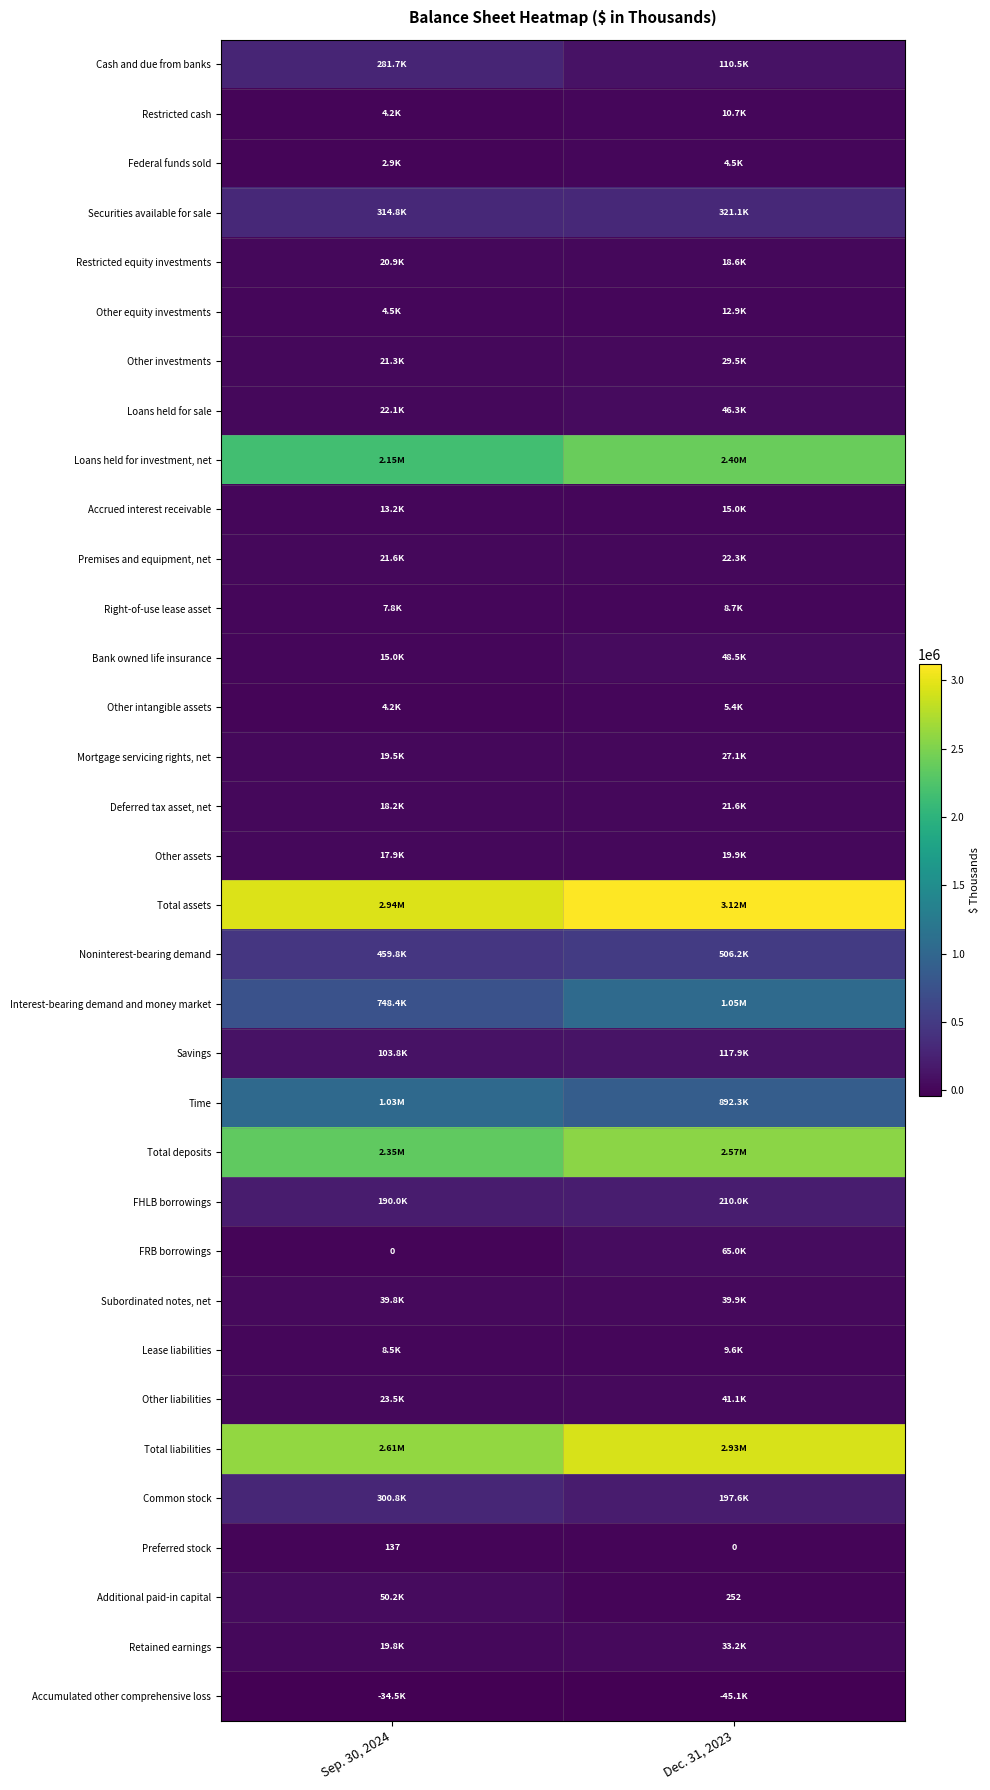

What is the total value across all series at Dec. 31, 2023?

14850259